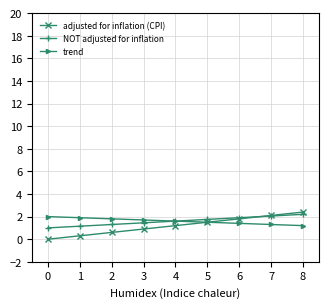

What value does the NOT adjusted for inflation series have at 4?

1.6